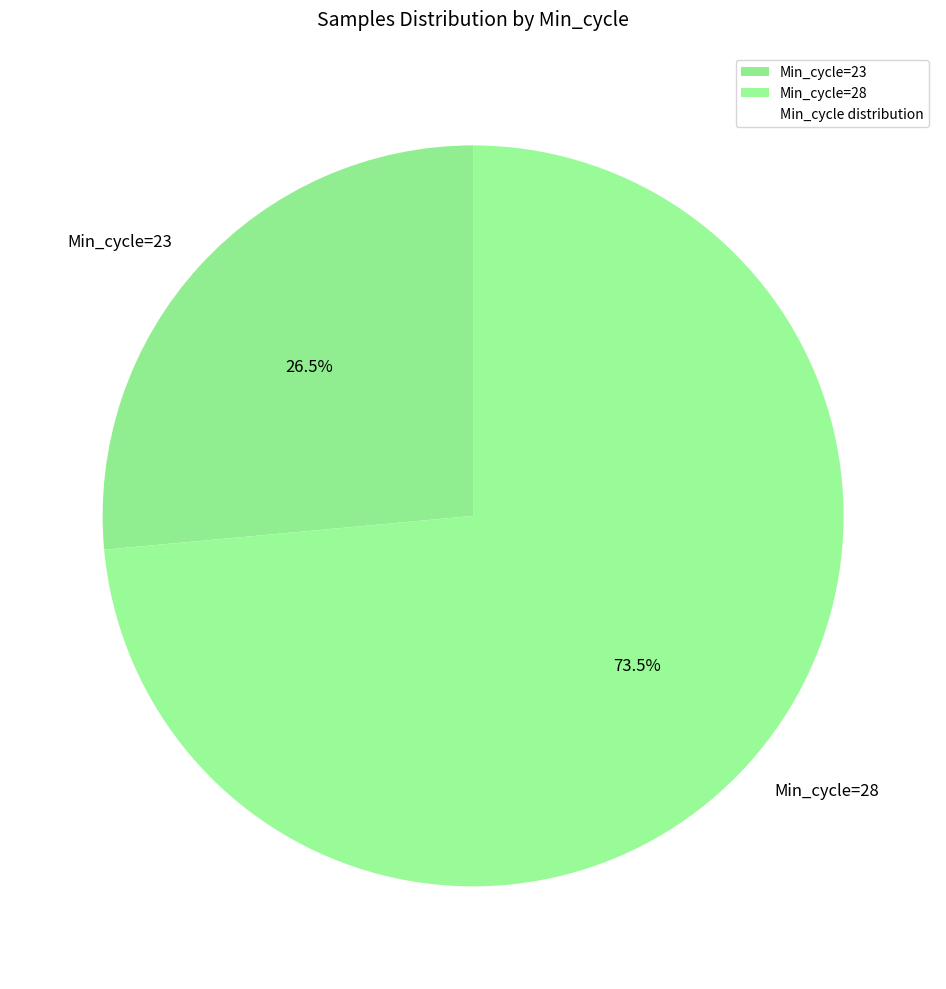

What is the total percentage of Min_cycle=23 and Min_cycle=28?

100.0%